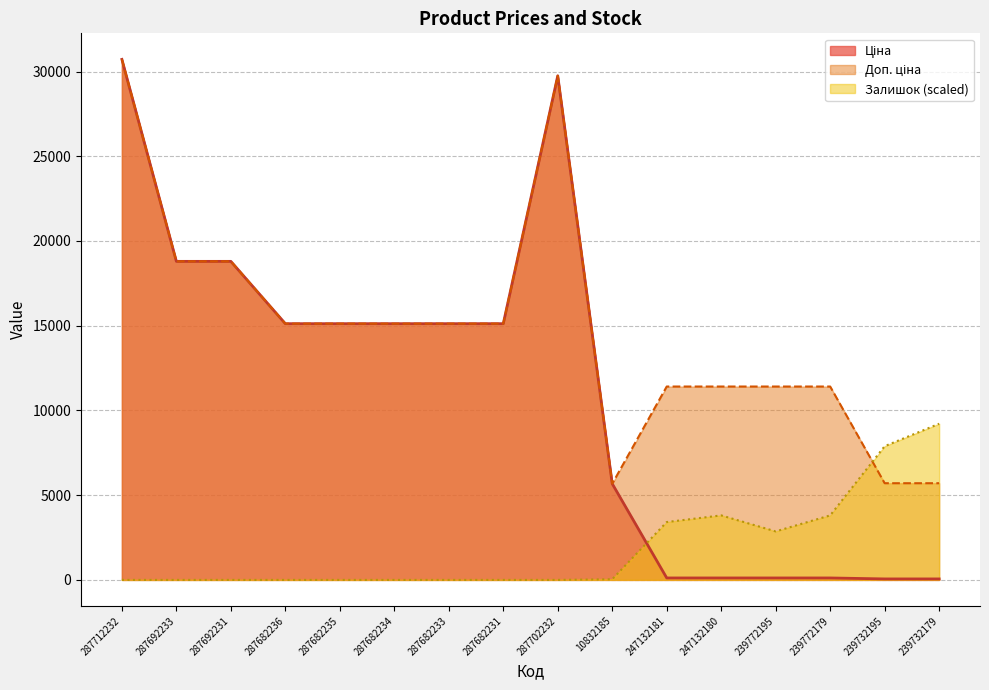

At which category is the sum across all series the highest?

287712232